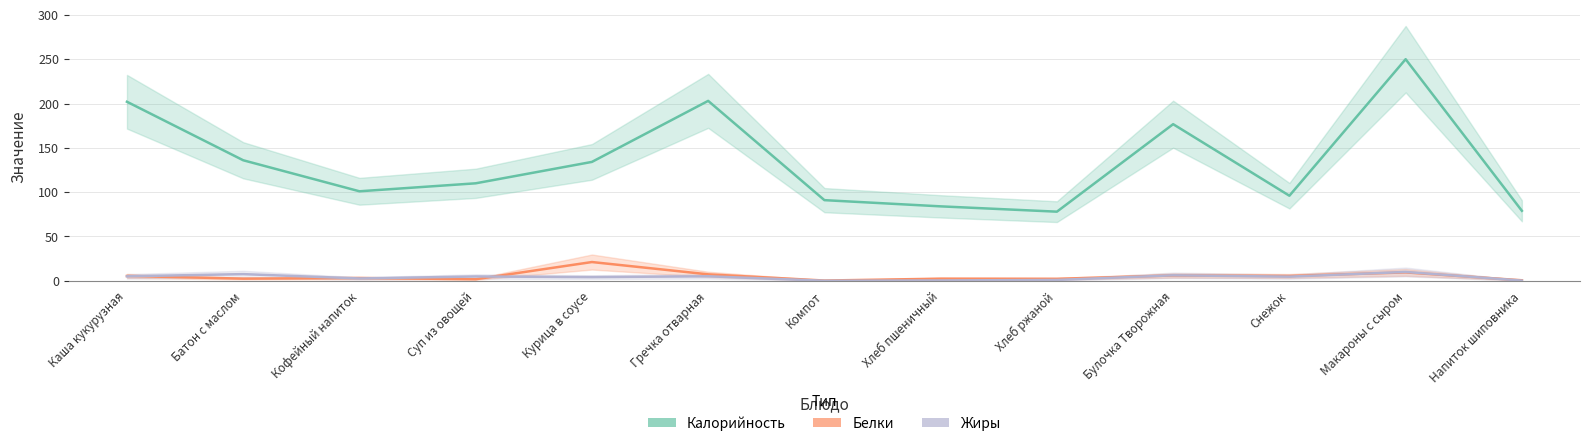

Does the chart have visible grid lines?

Yes